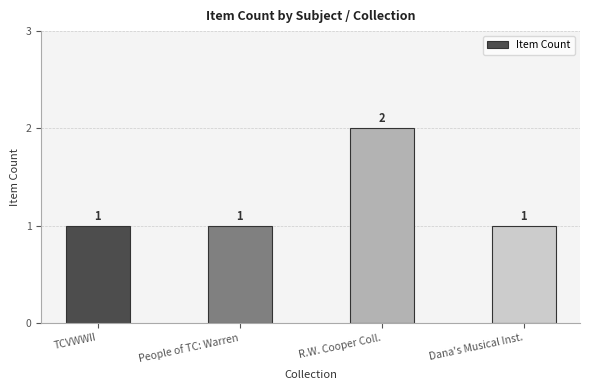

What is the sum of the values at TCVWWII and R.W. Cooper Coll.?

3